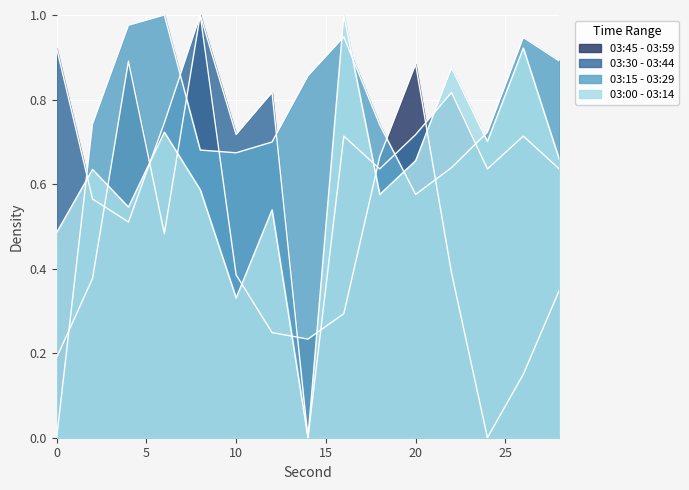

Reading left to right, list all the values displayed in this chart.

03:00 - 03:14: 0=0.5	2=0.6	4=0.5	6=0.7	8=0.6	10=0.3	12=0.5	14=0.0	16=1.0	18=0.6	20=0.7	22=0.9	24=0.7	26=0.9	28=0.7
03:15 - 03:29: 0=0.0	2=0.7	4=1.0	6=1.0	8=0.7	10=0.7	12=0.7	14=0.9	16=0.9	18=0.7	20=0.6	22=0.6	24=0.7	26=0.9	28=0.9
03:30 - 03:44: 0=0.9	2=0.6	4=0.5	6=0.7	8=1.0	10=0.7	12=0.8	14=0.0	16=0.7	18=0.6	20=0.7	22=0.8	24=0.6	26=0.7	28=0.6
03:45 - 03:59: 0=0.2	2=0.4	4=0.9	6=0.5	8=1.0	10=0.4	12=0.2	14=0.2	16=0.3	18=0.7	20=0.9	22=0.4	24=0.0	26=0.2	28=0.3